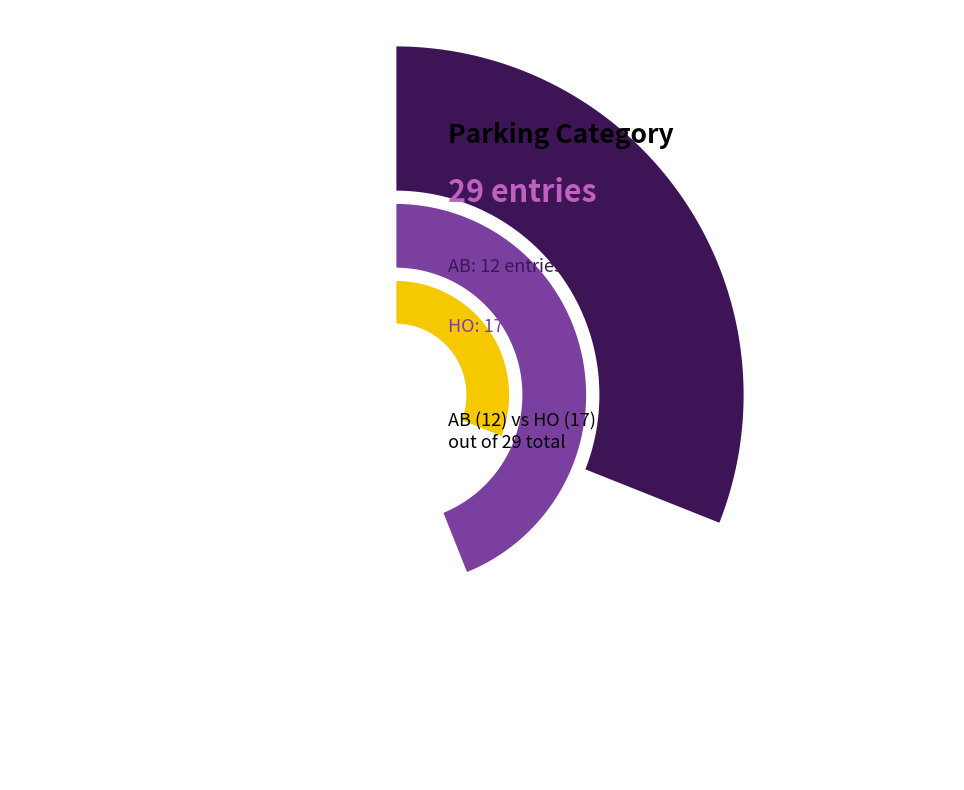

What is the change in value from AB to HO?

+5